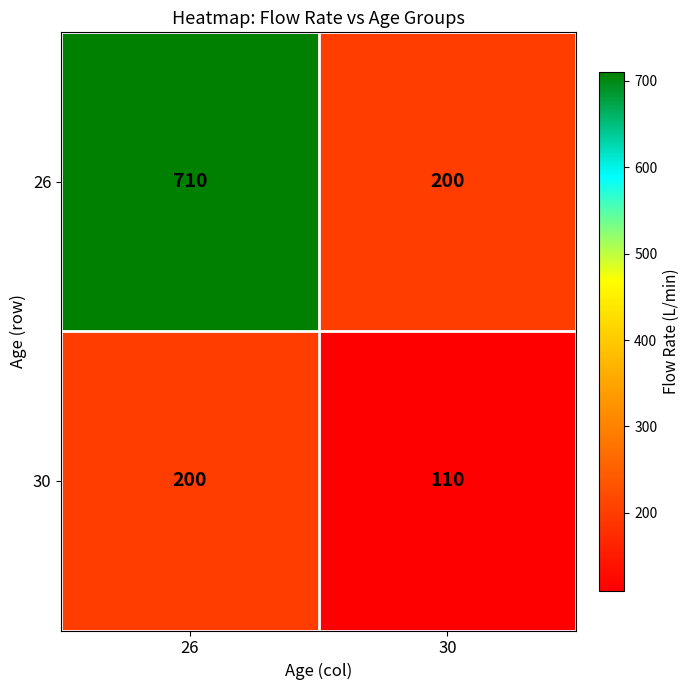

At which category does the chart reach its minimum across all series?

30